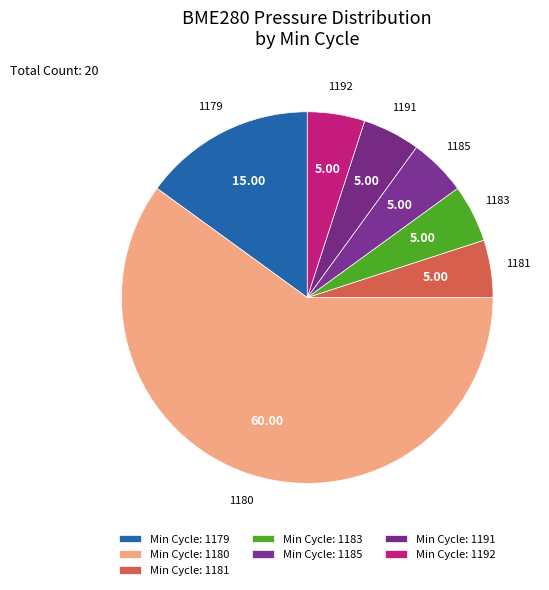

How many slices are in this pie chart?

7